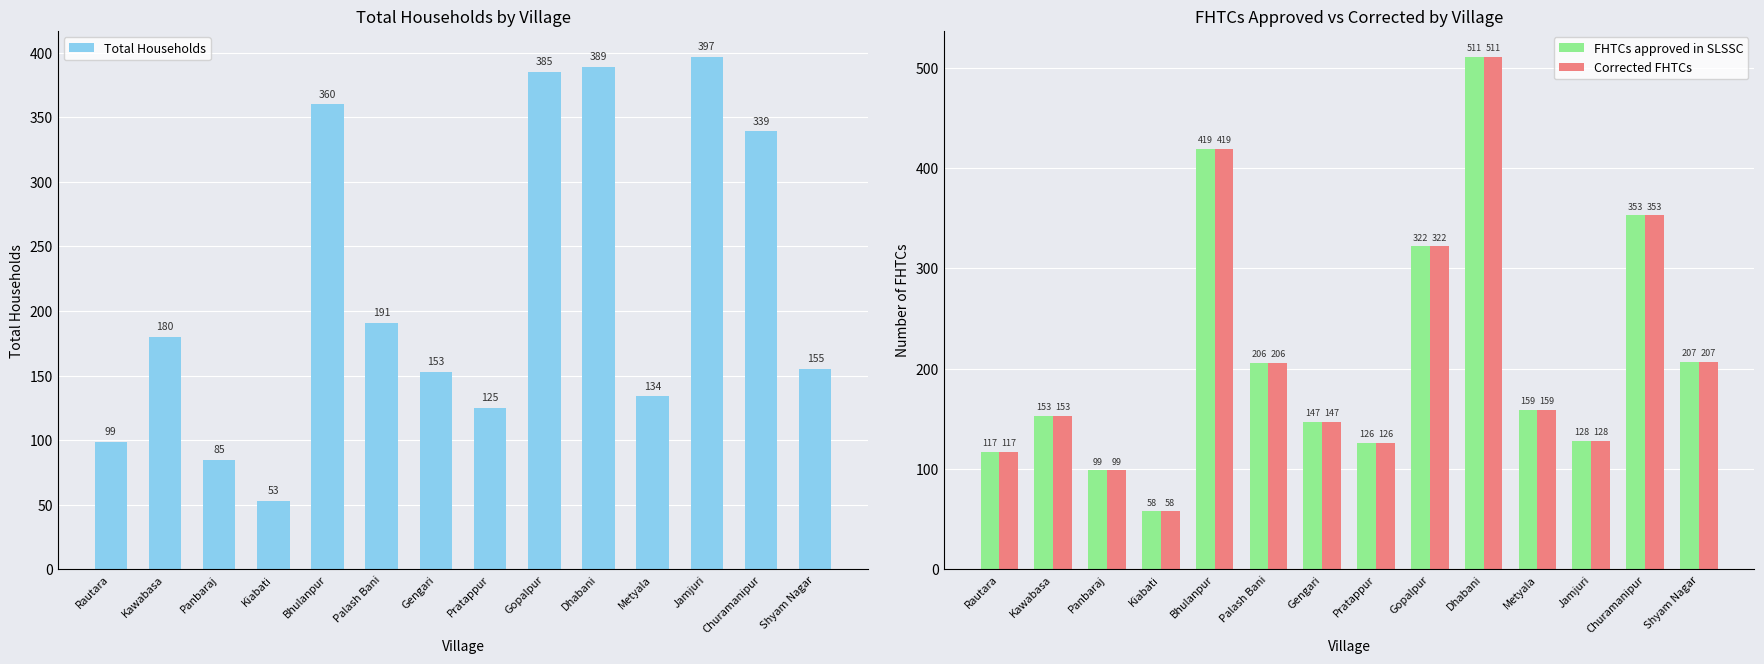

What is the label of the 4th bar from the left?

Kiabati